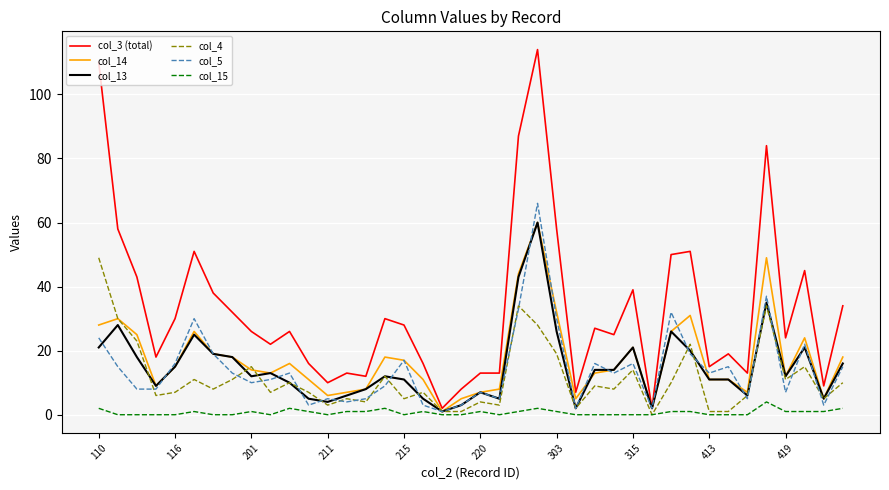

Reading left to right, list all the values displayed in this chart.

col_3 (total): 110	58	43	18	30	51	38	32	26	22	26	16	10	13	12	30	28	16	2	8	13	13	87	114	58	7	27	25	39	2	50	51	15	19	13	84	24	45	9	34
col_14: 28	30	25	9	15	26	19	18	14	13	16	11	6	7	8	18	17	11	1	5	7	8	44	60	32	5	13	14	21	2	26	31	11	11	7	49	12	24	5	18
col_13: 21	28	18	9	15	25	19	18	12	13	10	5	4	6	8	12	11	5	1	3	7	5	43	60	26	2	14	14	21	2	26	20	11	11	6	35	12	21	5	16
col_4: 49	30	23	6	7	11	8	11	15	7	10	7	3	5	4	12	5	7	1	1	4	3	34	28	19	2	9	8	14	0	10	22	1	1	6	34	11	15	5	10
col_5: 24	15	8	8	16	30	19	13	10	11	13	3	5	4	5	9	17	3	1	3	7	5	33	66	30	2	16	13	16	2	32	19	13	15	5	37	7	22	3	15
col_15: 2	0	0	0	0	1	0	0	1	0	2	1	0	1	1	2	0	1	0	0	1	0	1	2	1	0	0	0	0	0	1	1	0	0	0	4	1	1	1	2